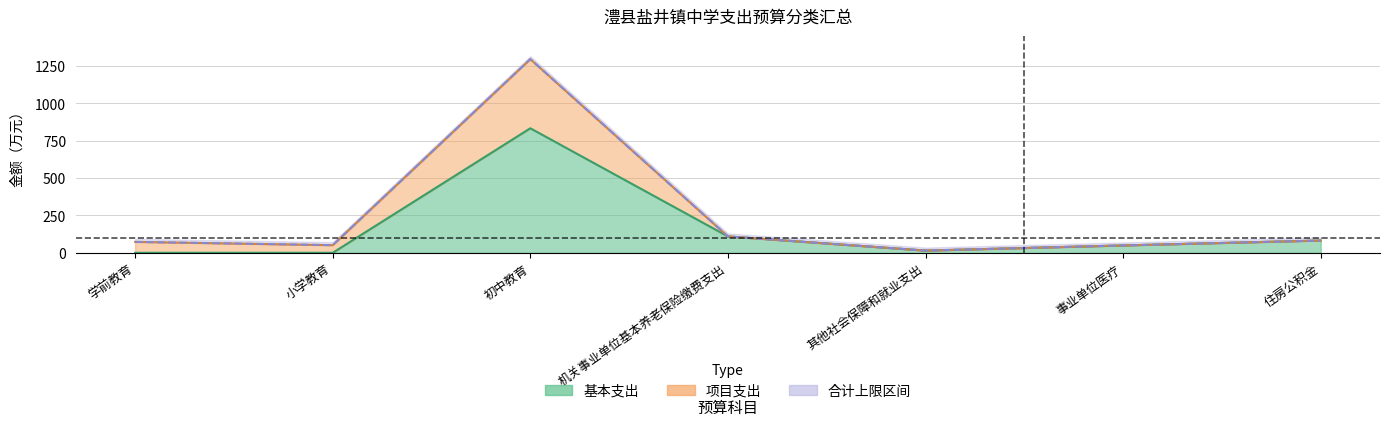

List the labels in order of 项目支出 value, smallest first.

其他社会保障和就业支出, 事业单位医疗, 小学教育, 学前教育, 住房公积金, 机关事业单位基本养老保险缴费支出, 初中教育